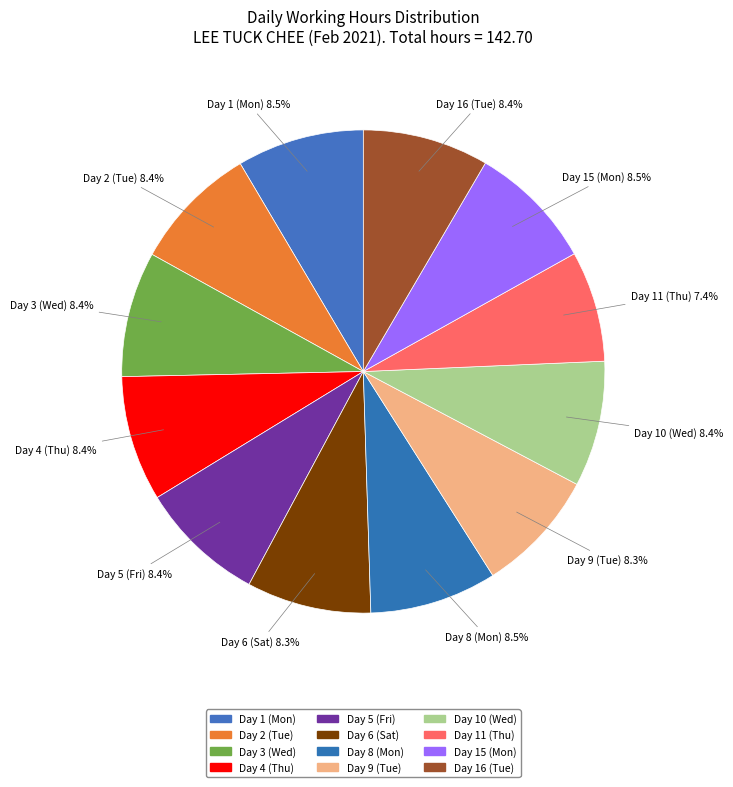

To the nearest percent, what portion does Day 5 (Fri) represent?

8%